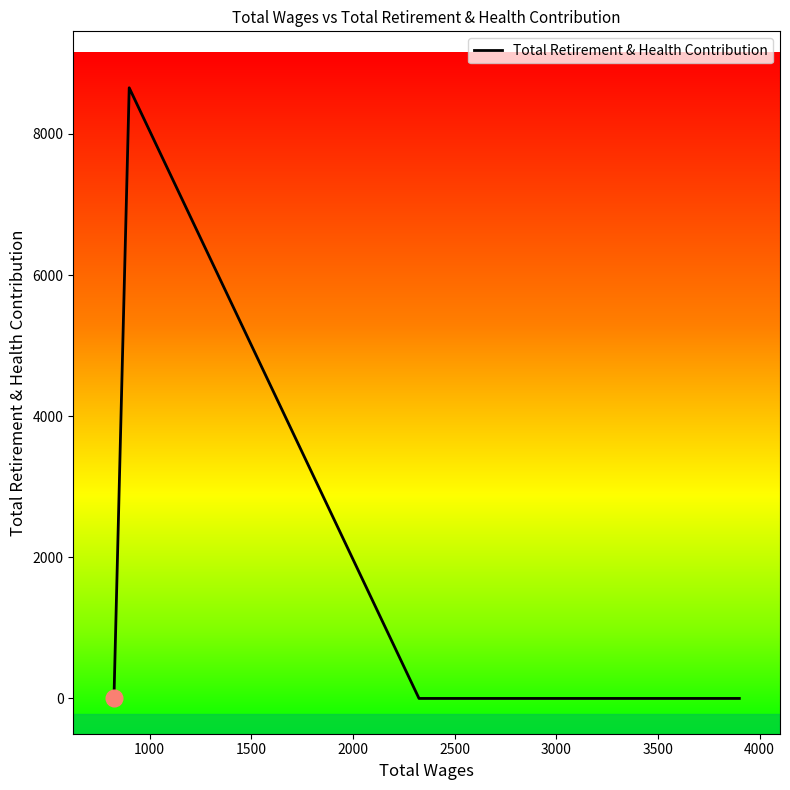

What is the greatest value displayed?

8653